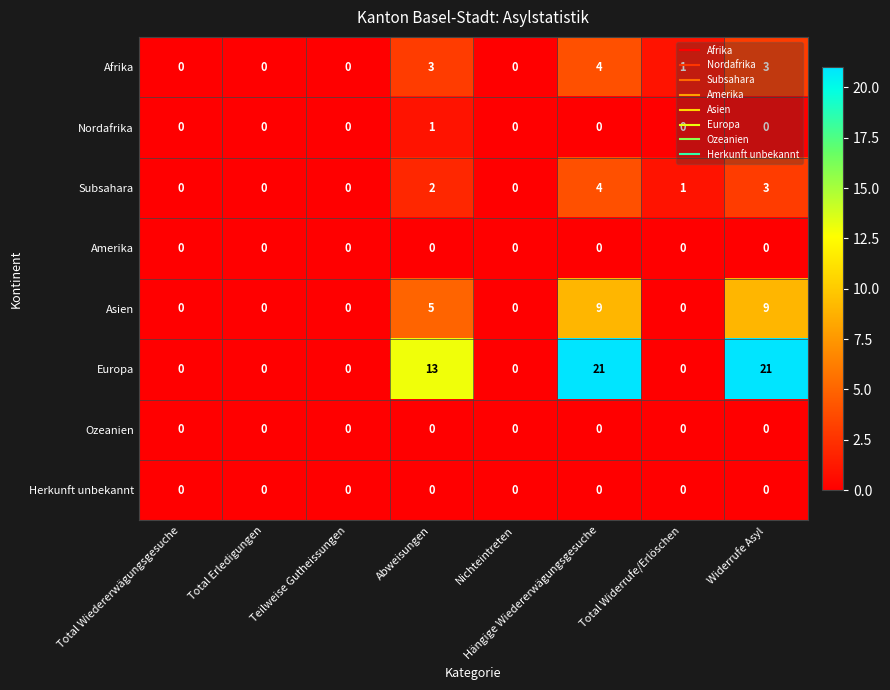

The Amerika series shows 0 at Total Wiedererwägungsgesuche. True or false?

True